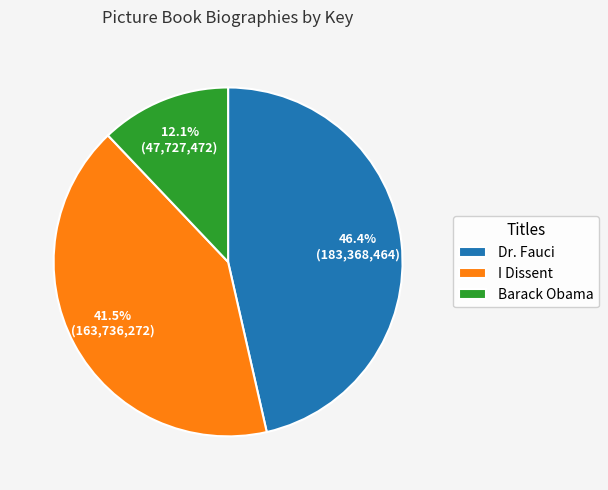

Count the number of slices in the pie.

3